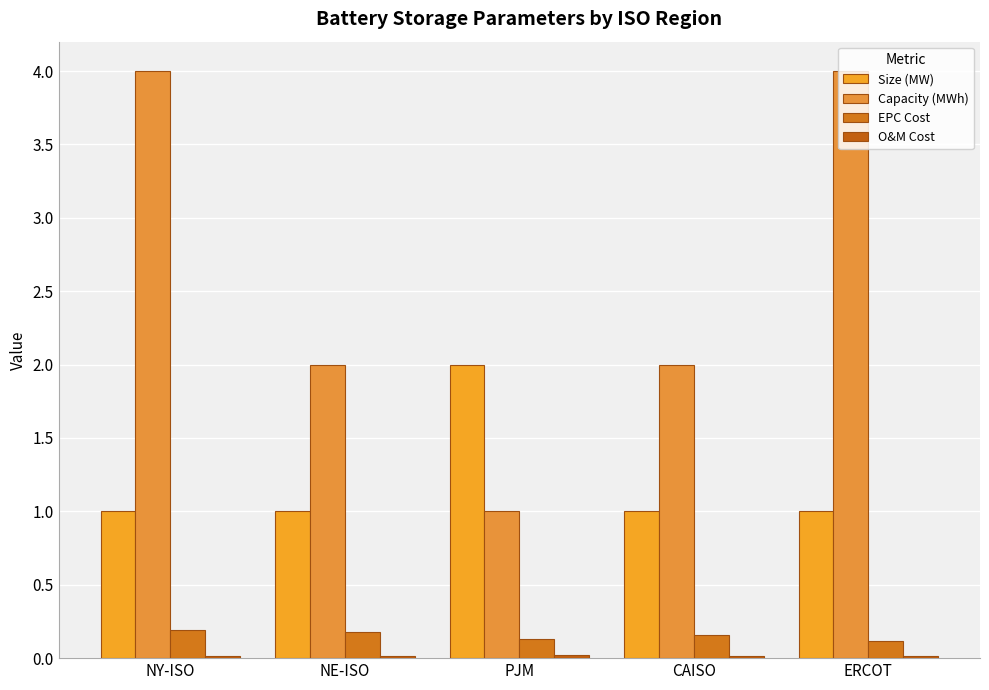

How many distinct data groups are displayed?

4